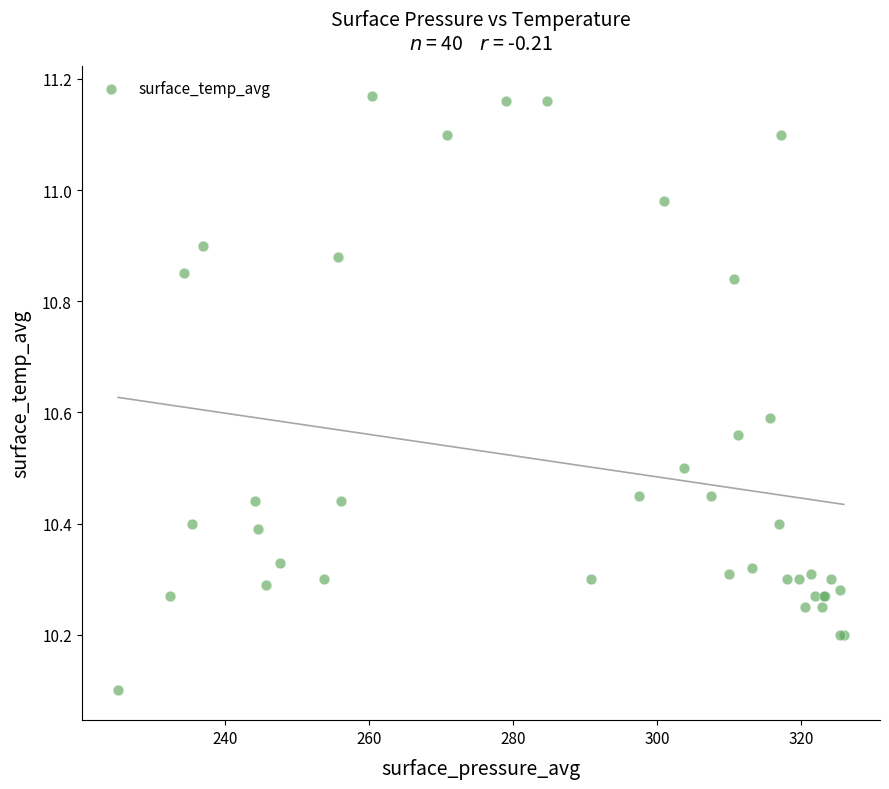

What Y value in the scatter plot is closest to 10?

10.1